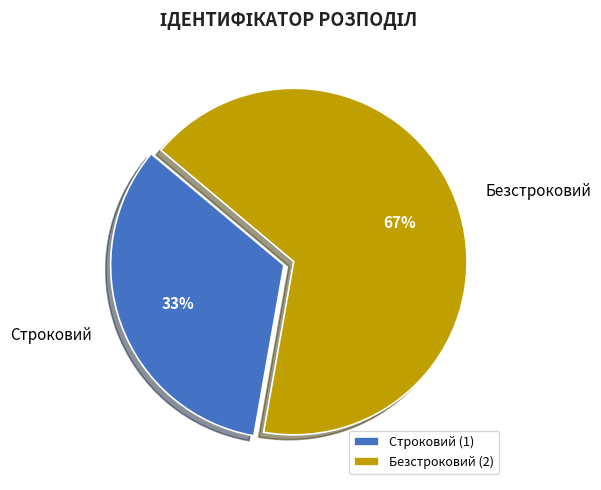

To the nearest percent, what is the combined percentage of Строковий and Безстроковий?

100%